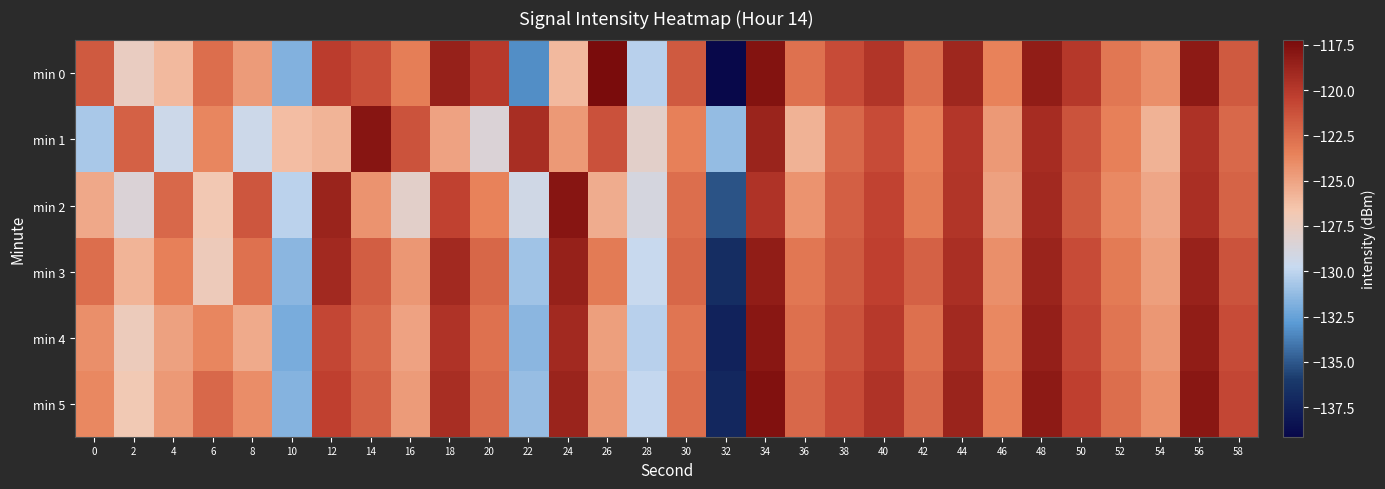

Which series has the largest range (max minus min)?

min 0